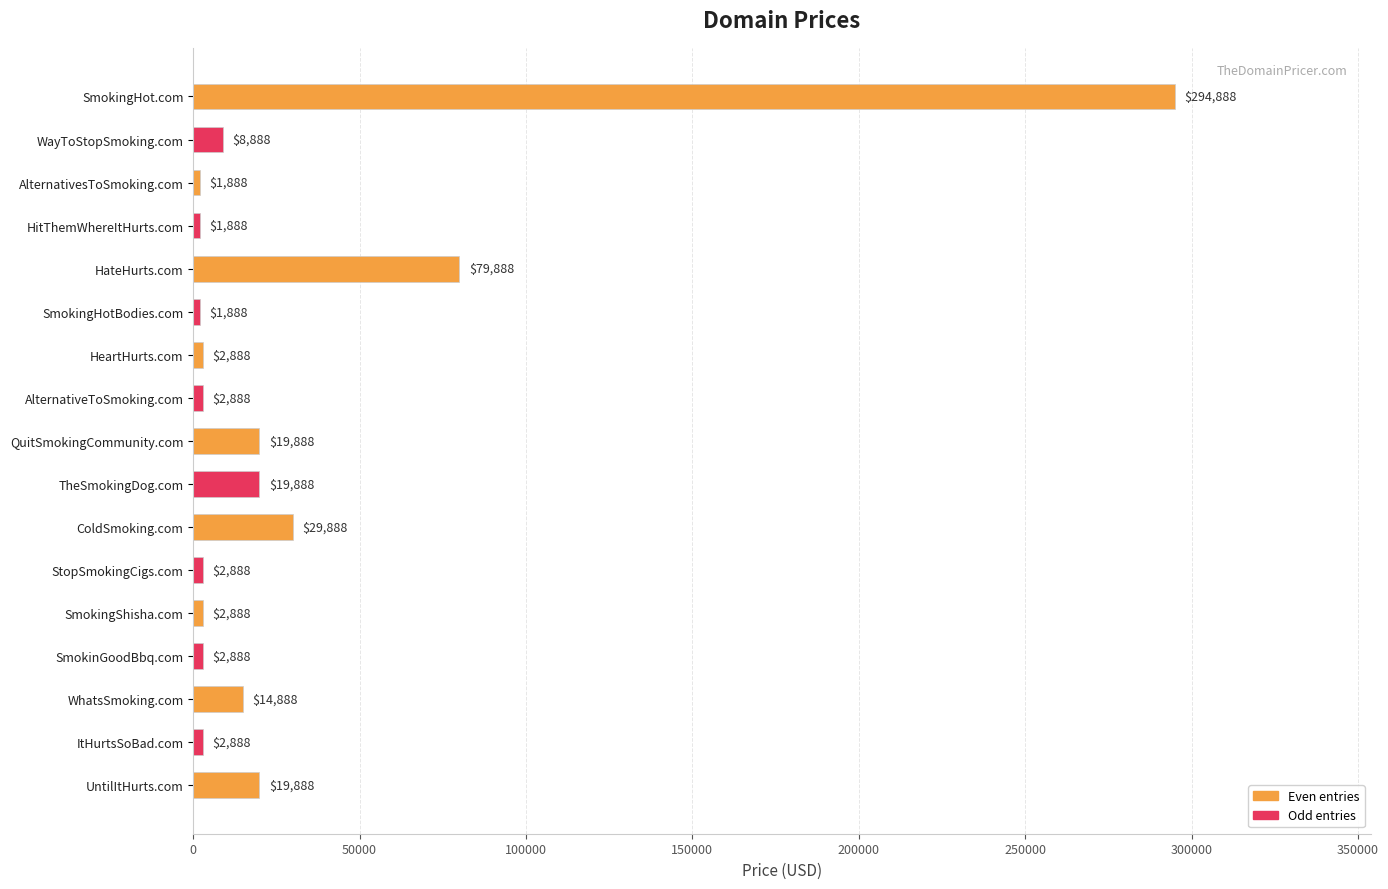

Count the number of categories in the chart.

17